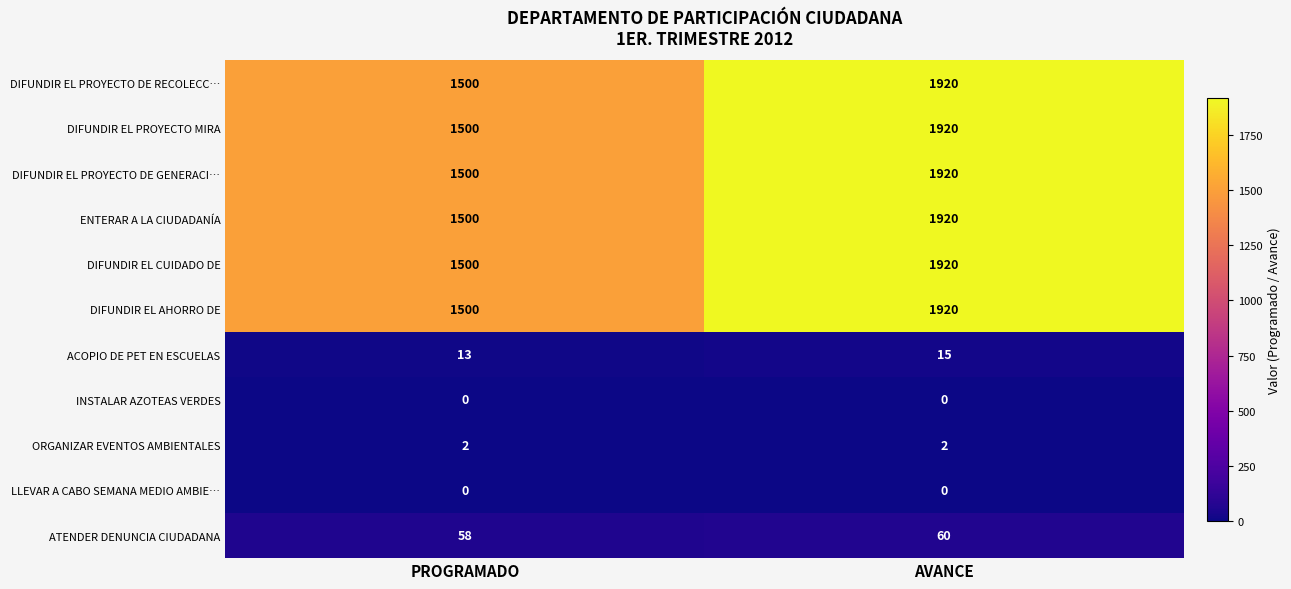

Is the value of INSTALAR AZOTEAS VERDES at AVANCE greater than the value of DIFUNDIR EL PROYECTO DE RECOLECC… at AVANCE?

No